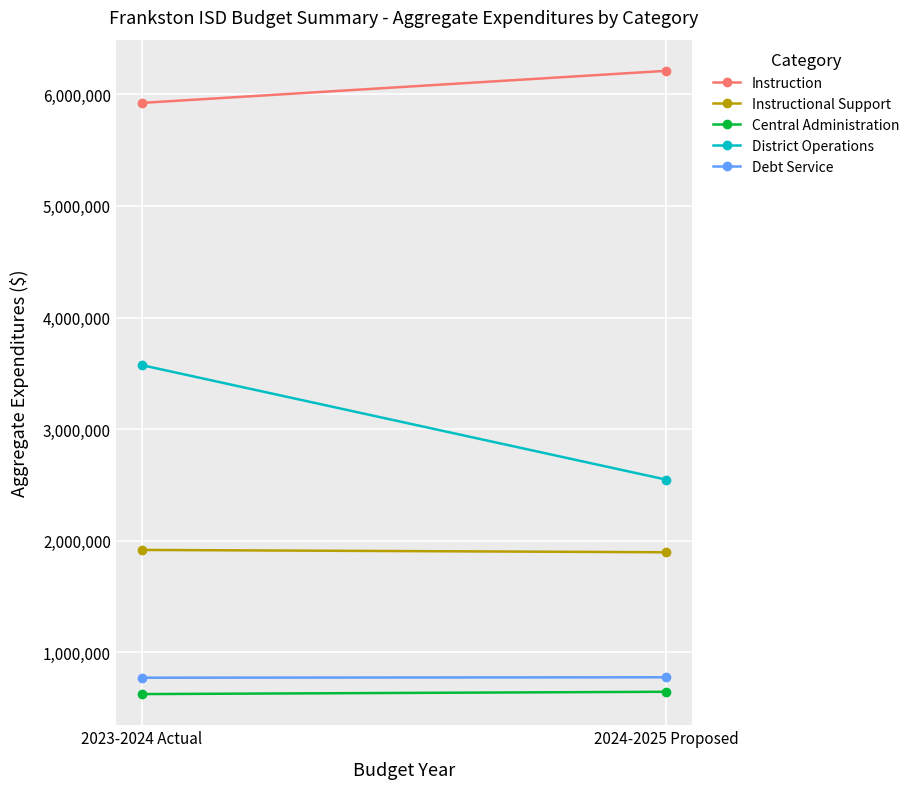

At how many categories does at least one series exceed 3316856?

2